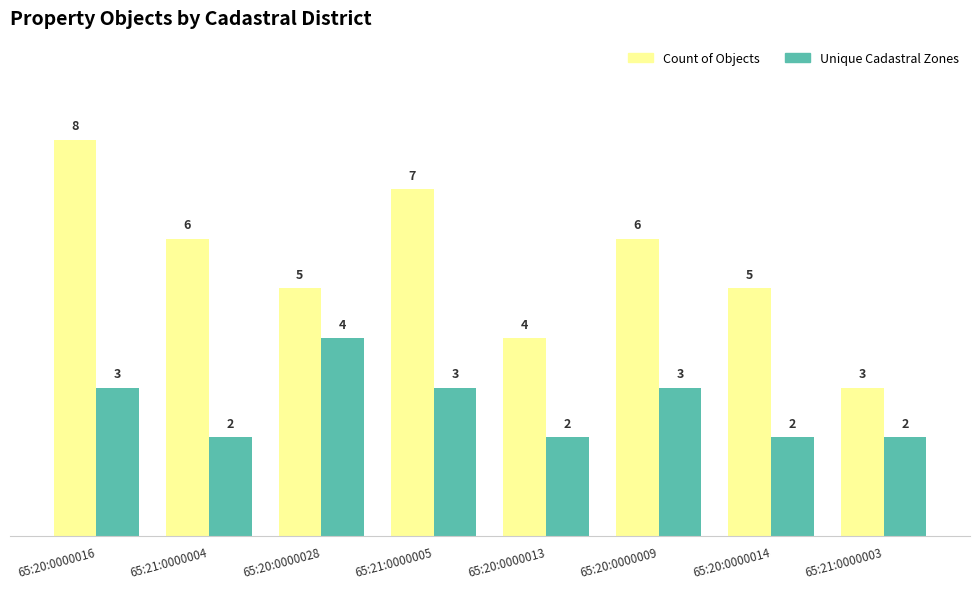

At which label does Unique Cadastral Zones reach its peak?

65:20:0000028